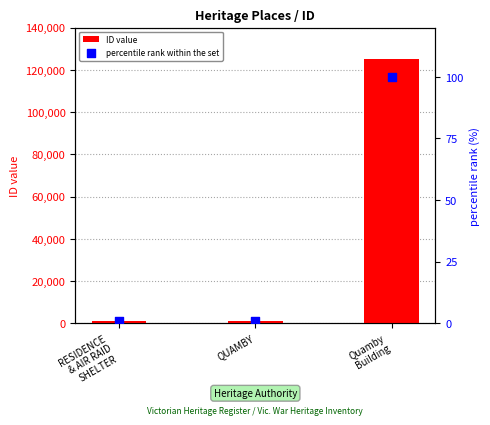

What is the total value across all series at QUAMBY?

1160.9